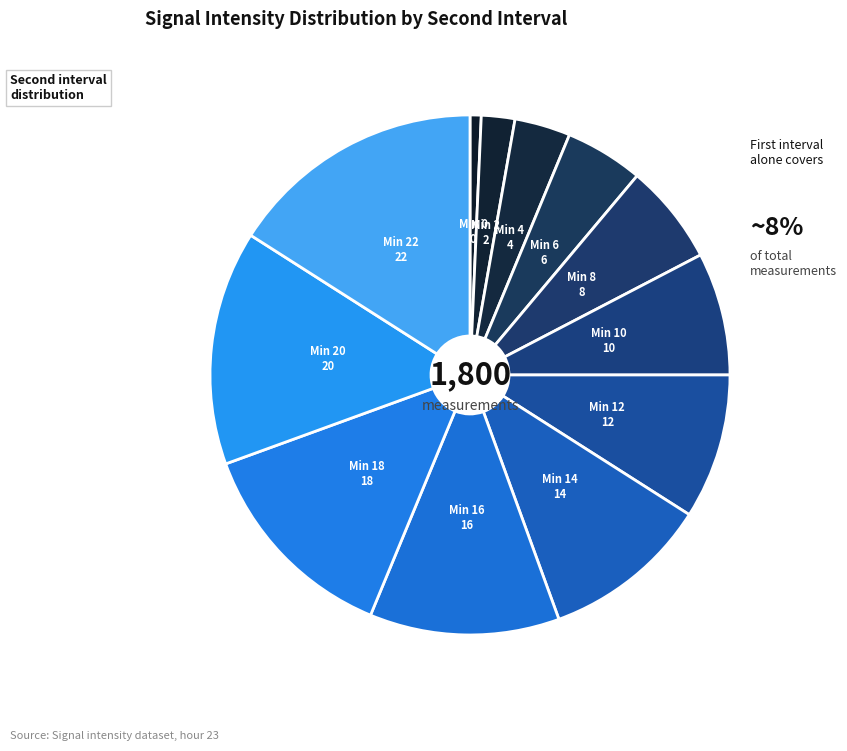

How many slices are in this pie chart?

12